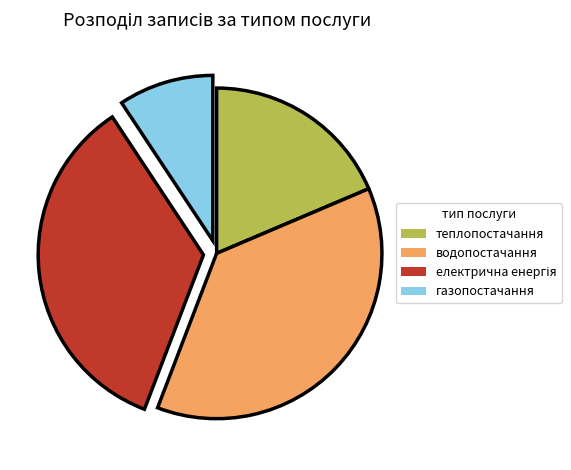

Is it true that газопостачання is 2% of the pie?

False